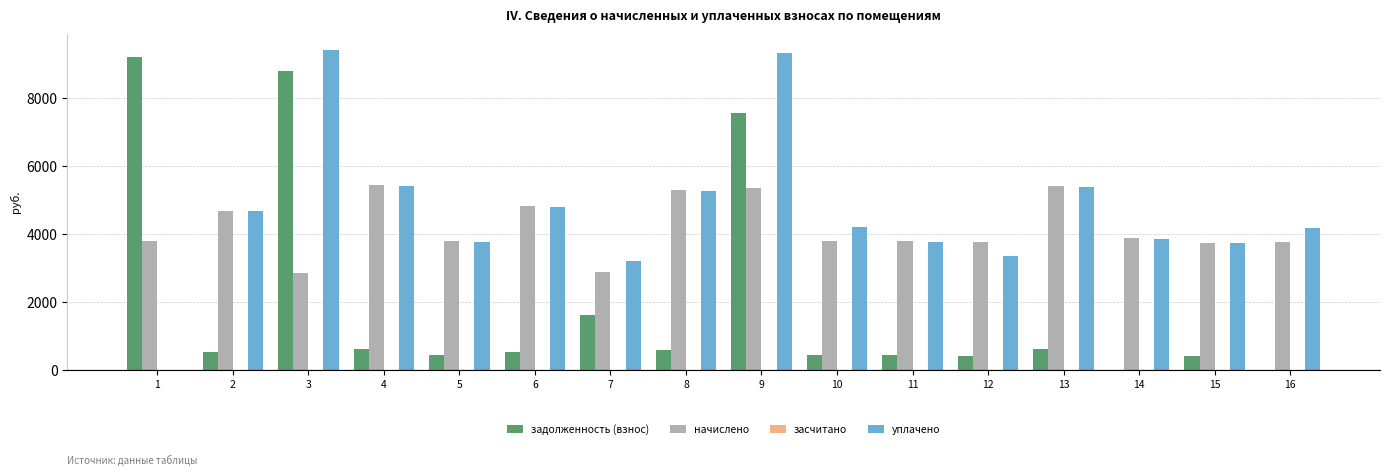

How many values in the задолженность (взнос) series exceed 534?

8